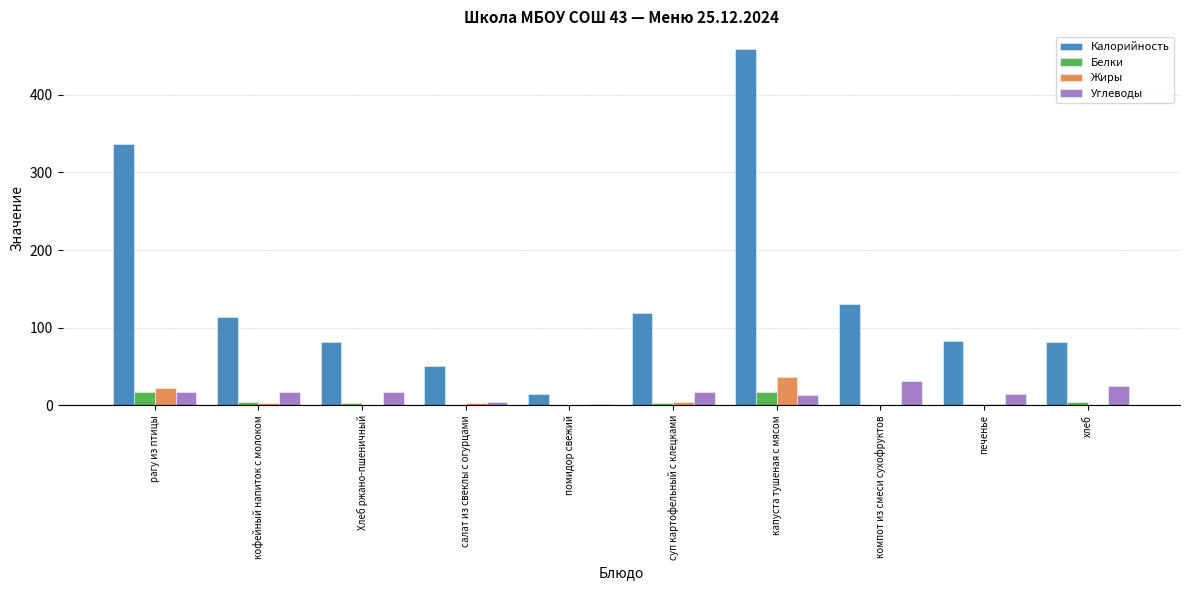

The Калорийность series shows 107.7 at Хлеб ржано-пшеничный. True or false?

False